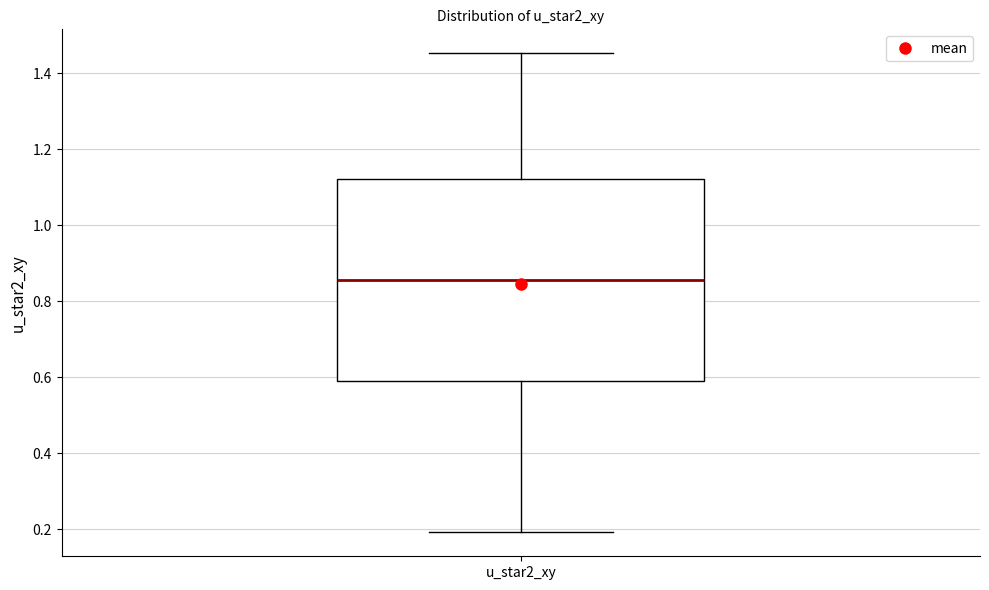

Where does the median line of the box for u_star2_xy sit on the y-axis? The values are not printed on the chart, so give them approximately, as read against the axis.

0.86